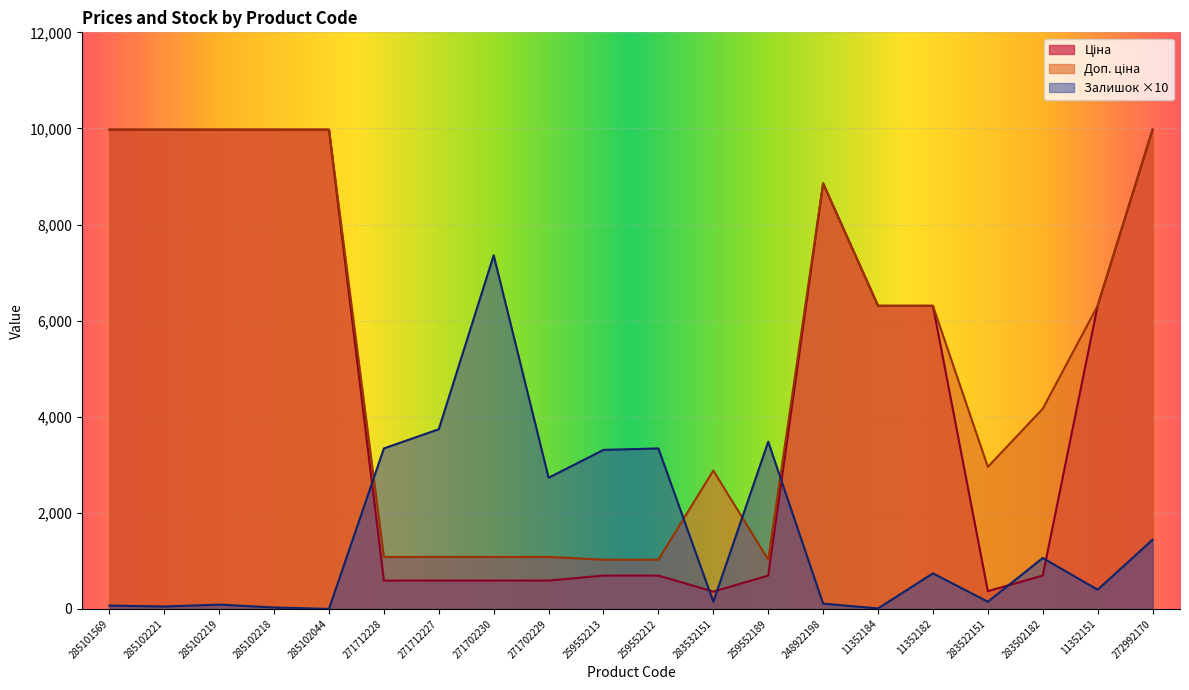

What is the difference between the maximum and second lowest values in the Доп. ціна series?

8950.4